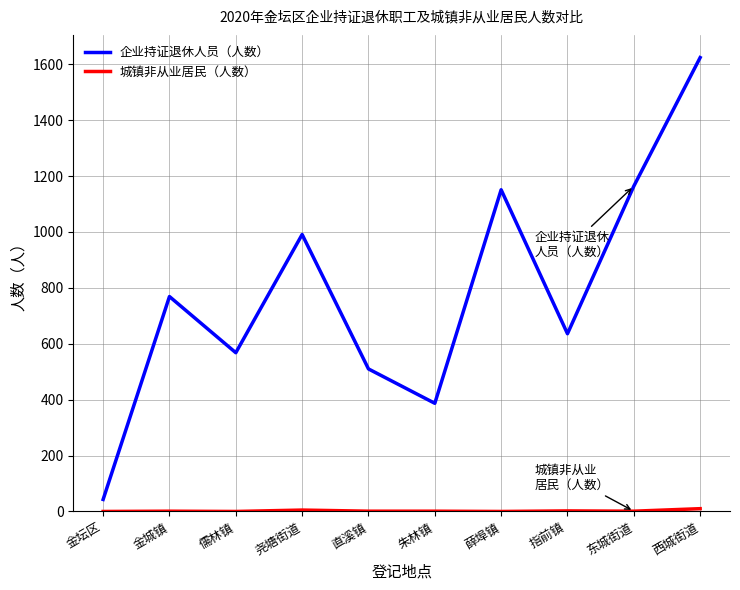

Between 薛埠镇 and 西城街道, which series saw the biggest shift?

企业持证退休人员（人数）